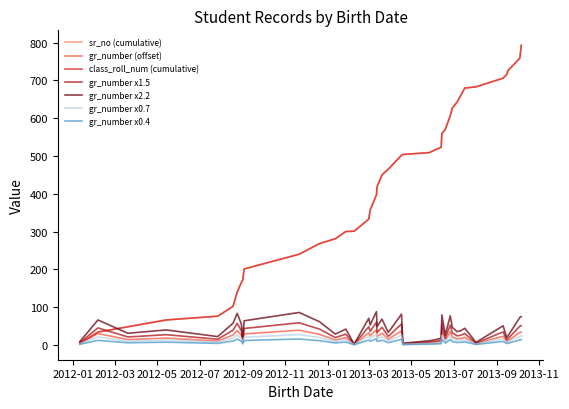

Is this an area chart (filled region under the line)?

No